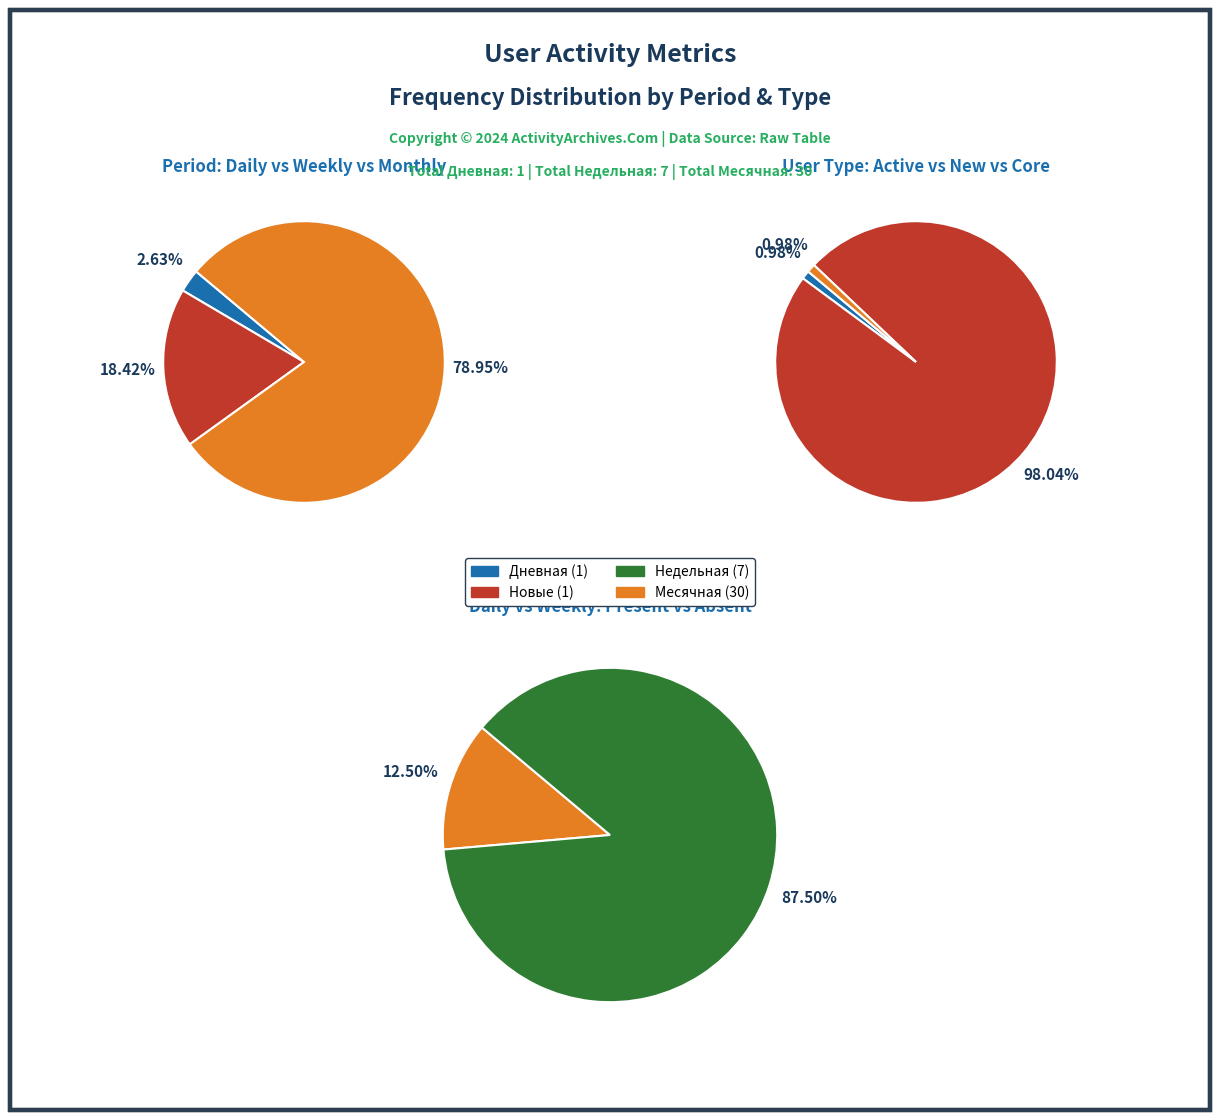

Between 7 and 28, which series saw the biggest shift?

Недельная